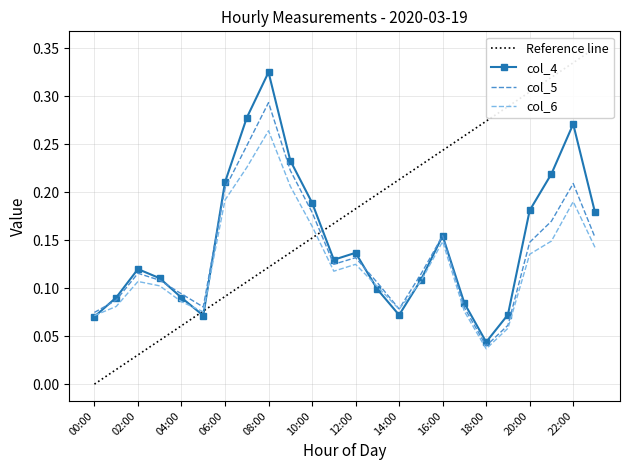

The col_4 series shows 0.3 at 22:00. True or false?

True